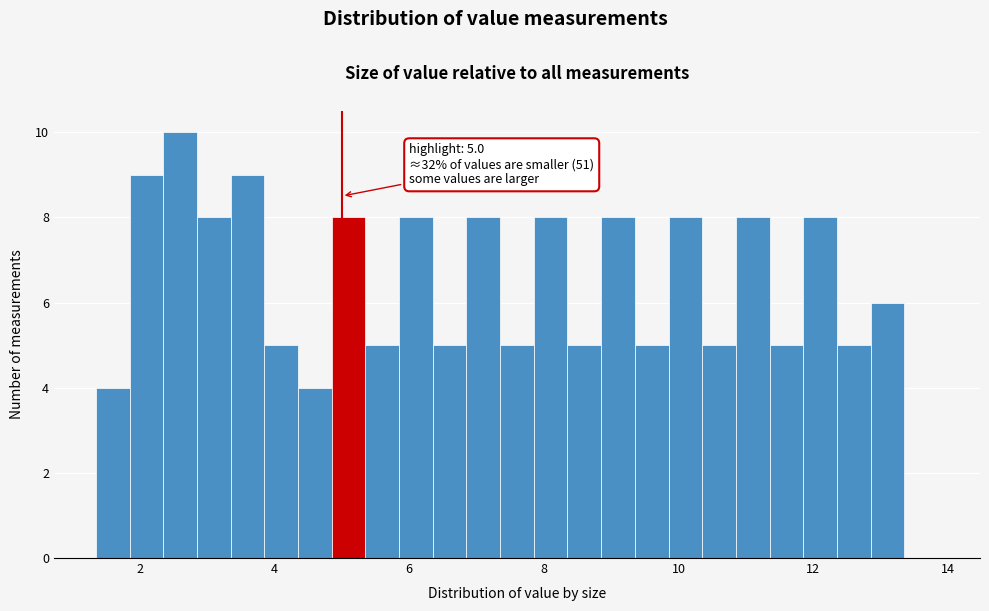

Read against the x-axis, roughly where is the centre of the tallest bar?

2.6